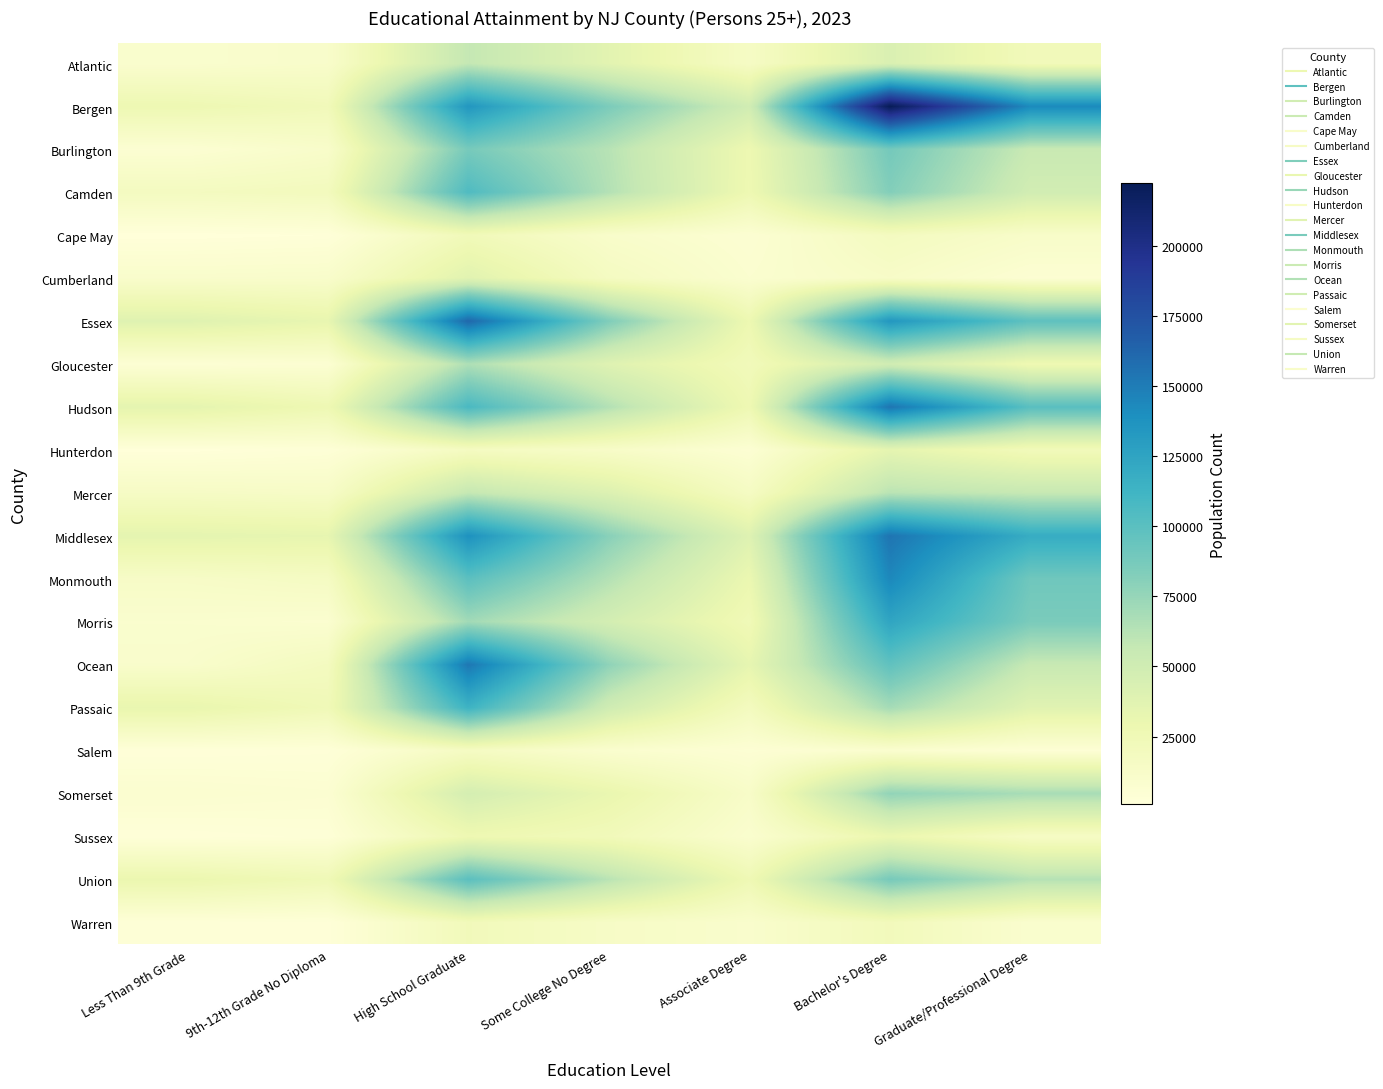

Reading left to right, what are all the values shown in this chart?

Atlantic: Less Than 9th Grade=8922	9th-12th Grade No Diploma=11319	High School Graduate=57307	Some College No Degree=36323	Associate Degree=15137	Bachelor's Degree=42600	Graduate/Professional Degree=21937
Bergen: Less Than 9th Grade=27214	9th-12th Grade No Diploma=22589	High School Graduate=134596	Some College No Degree=85406	Associate Degree=49455	Bachelor's Degree=222177	Graduate/Professional Degree=142600
Burlington: Less Than 9th Grade=5866	9th-12th Grade No Diploma=11415	High School Graduate=87282	Some College No Degree=62260	Associate Degree=27943	Bachelor's Degree=88455	Graduate/Professional Degree=54895
Camden: Less Than 9th Grade=18198	9th-12th Grade No Diploma=20062	High School Graduate=104989	Some College No Degree=63835	Associate Degree=27502	Bachelor's Degree=82512	Graduate/Professional Degree=48785
Cape May: Less Than 9th Grade=969	9th-12th Grade No Diploma=1851	High School Graduate=22868	Some College No Degree=11178	Associate Degree=6093	Bachelor's Degree=18022	Graduate/Professional Degree=12044
Cumberland: Less Than 9th Grade=10494	9th-12th Grade No Diploma=11048	High School Graduate=37428	Some College No Degree=17081	Associate Degree=7917	Bachelor's Degree=13005	Graduate/Professional Degree=5841
Essex: Less Than 9th Grade=38692	9th-12th Grade No Diploma=32281	High School Graduate=161422	Some College No Degree=83901	Associate Degree=28087	Bachelor's Degree=134426	Graduate/Professional Degree=98462
Gloucester: Less Than 9th Grade=4554	9th-12th Grade No Diploma=5962	High School Graduate=65735	Some College No Degree=38877	Associate Degree=22096	Bachelor's Degree=49439	Graduate/Professional Degree=26254
Hudson: Less Than 9th Grade=34842	9th-12th Grade No Diploma=26961	High School Graduate=107385	Some College No Degree=64031	Associate Degree=26895	Bachelor's Degree=154204	Graduate/Professional Degree=100688
Hunterdon: Less Than 9th Grade=1124	9th-12th Grade No Diploma=3140	High School Graduate=16965	Some College No Degree=12855	Associate Degree=5555	Bachelor's Degree=34471	Graduate/Professional Degree=21965
Mercer: Less Than 9th Grade=14811	9th-12th Grade No Diploma=13644	High School Graduate=57018	Some College No Degree=40860	Associate Degree=16170	Bachelor's Degree=61520	Graduate/Professional Degree=56211
Middlesex: Less Than 9th Grade=34640	9th-12th Grade No Diploma=33159	High School Graduate=138266	Some College No Degree=80278	Associate Degree=39498	Bachelor's Degree=154360	Graduate/Professional Degree=118756
Monmouth: Less Than 9th Grade=13598	9th-12th Grade No Diploma=16199	High School Graduate=99509	Some College No Degree=63637	Associate Degree=29831	Bachelor's Degree=143829	Graduate/Professional Degree=90661
Morris: Less Than 9th Grade=8646	9th-12th Grade No Diploma=7470	High School Graduate=70540	Some College No Degree=47158	Associate Degree=23859	Bachelor's Degree=124090	Graduate/Professional Degree=86028
Ocean: Less Than 9th Grade=10540	9th-12th Grade No Diploma=18583	High School Graduate=152728	Some College No Degree=77735	Associate Degree=33677	Bachelor's Degree=97326	Graduate/Professional Degree=55567
Passaic: Less Than 9th Grade=31715	9th-12th Grade No Diploma=24114	High School Graduate=113457	Some College No Degree=50397	Associate Degree=18925	Bachelor's Degree=69288	Graduate/Professional Degree=37854
Salem: Less Than 9th Grade=1800	9th-12th Grade No Diploma=2358	High School Graduate=15953	Some College No Degree=8557	Associate Degree=4808	Bachelor's Degree=8070	Graduate/Professional Degree=4233
Somerset: Less Than 9th Grade=7892	9th-12th Grade No Diploma=6455	High School Graduate=46700	Some College No Degree=31167	Associate Degree=12684	Bachelor's Degree=76657	Graduate/Professional Degree=68161
Sussex: Less Than 9th Grade=1854	9th-12th Grade No Diploma=3052	High School Graduate=27127	Some College No Degree=22215	Associate Degree=8720	Bachelor's Degree=29715	Graduate/Professional Degree=14756
Union: Less Than 9th Grade=29758	9th-12th Grade No Diploma=24646	High School Graduate=99605	Some College No Degree=61620	Associate Degree=26003	Bachelor's Degree=87319	Graduate/Professional Degree=63091
Warren: Less Than 9th Grade=2829	9th-12th Grade No Diploma=2257	High School Graduate=21942	Some College No Degree=14106	Associate Degree=10119	Bachelor's Degree=21198	Graduate/Professional Degree=8813